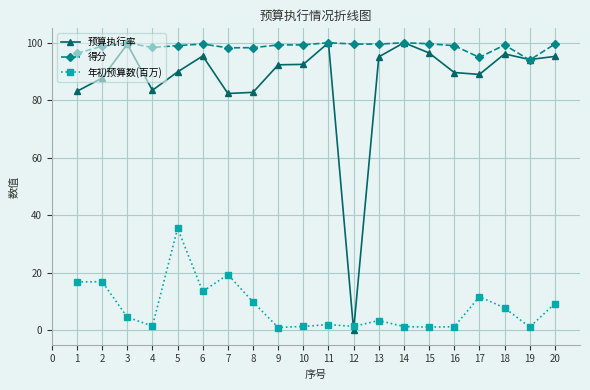

Does the chart display data point markers on the line(s)?

Yes